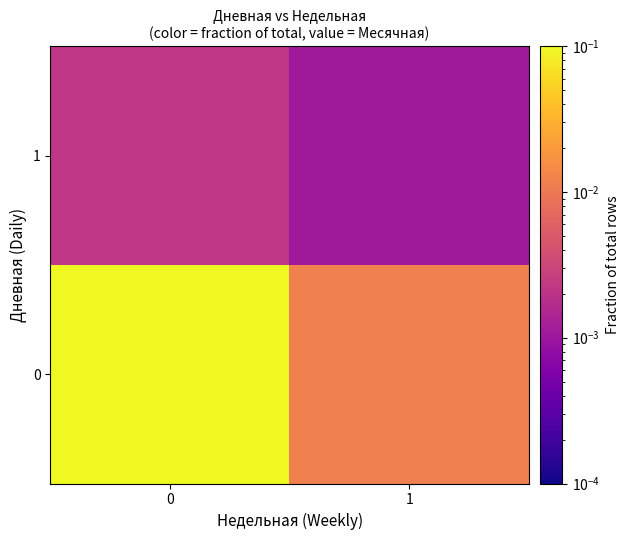

Rank the series at 1 from lowest to highest value.

1, 0